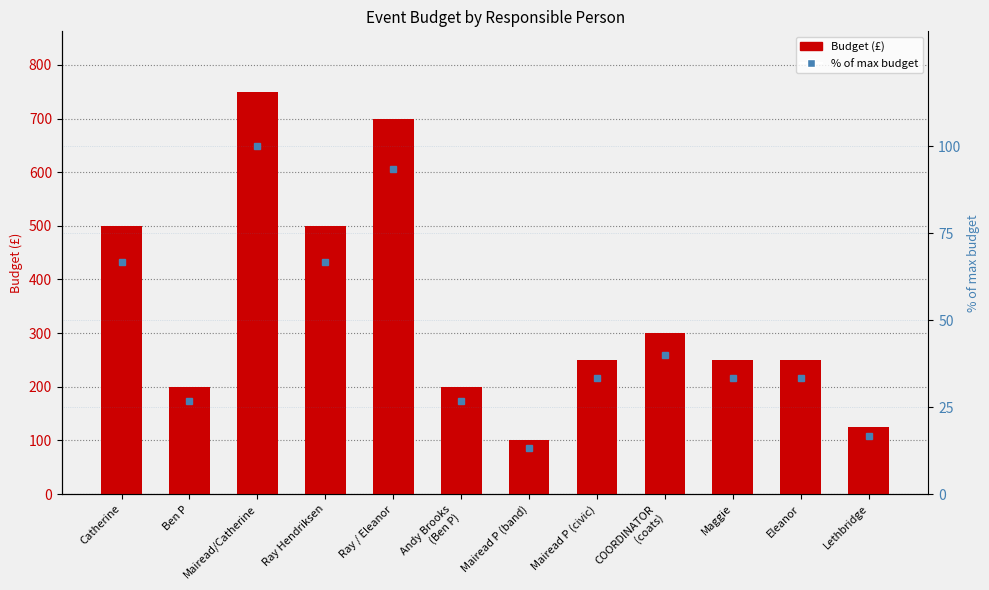

The Budget series shows 200.0 at Andy Brooks
(Ben P). True or false?

True